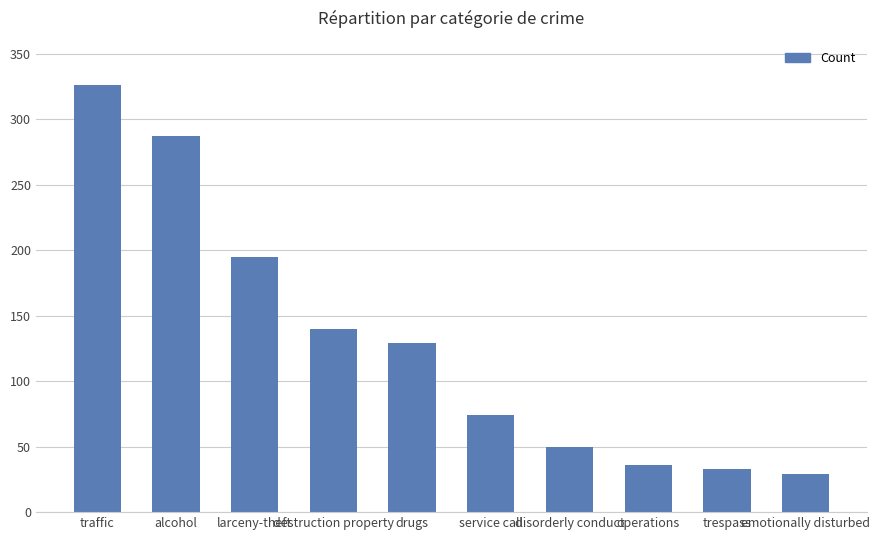

Reading right to left, list all the values displayed in this chart.

29	33	36	50	74	129	140	195	287	326